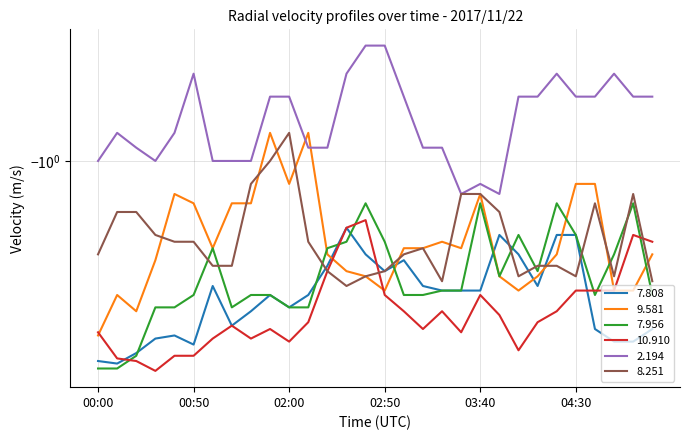

How many lines are shown in the chart?

6